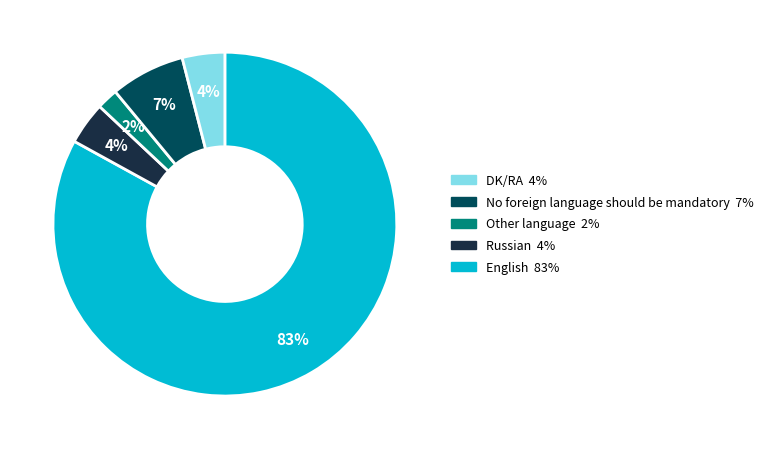

Is there any slice that represents more than half of the pie?

Yes